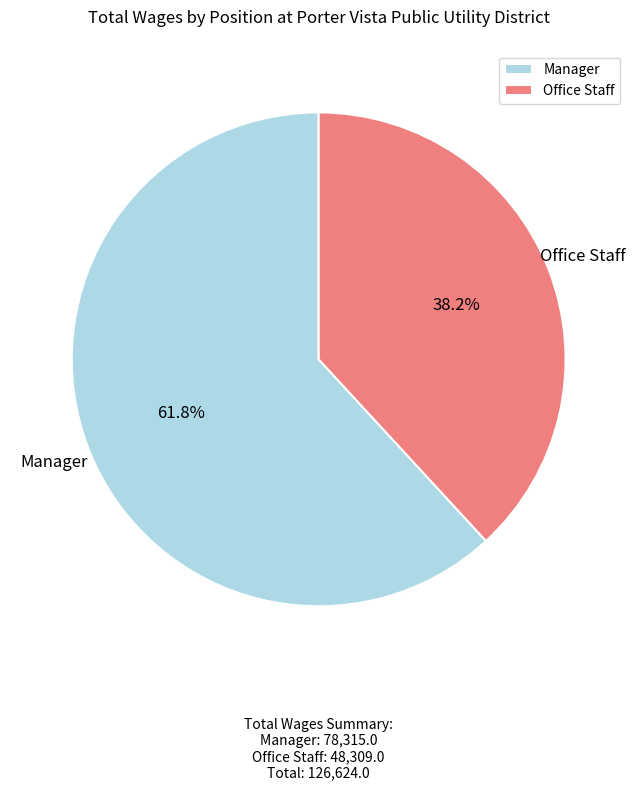

Is Manager the majority of the pie?

Yes